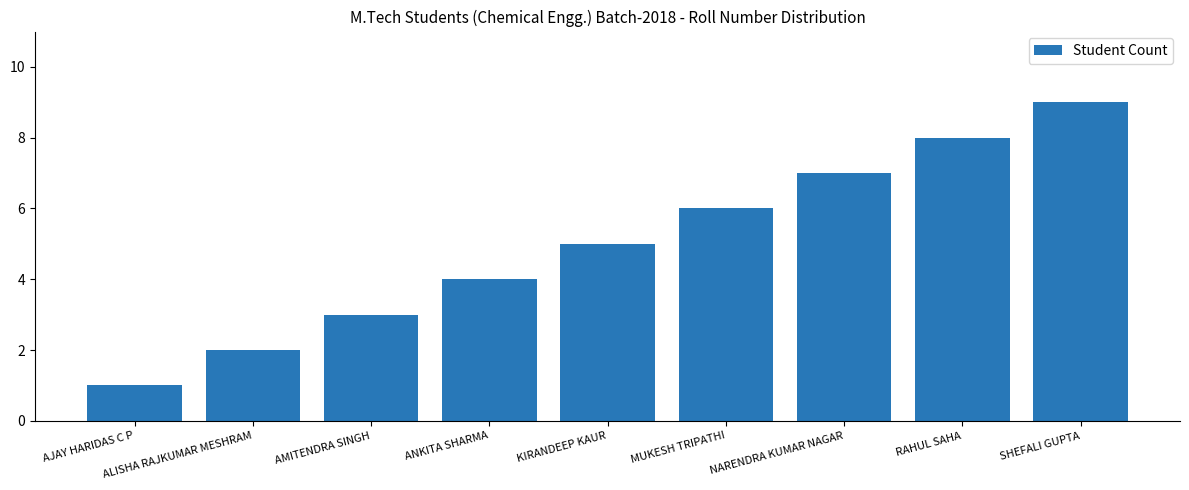

Where is the data nearest to the value 5?

KIRANDEEP KAUR